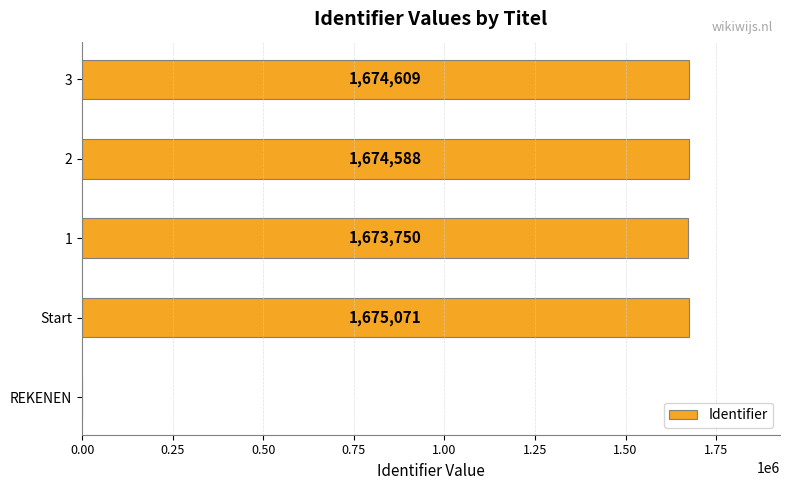

What is the sum of all values?

6698018